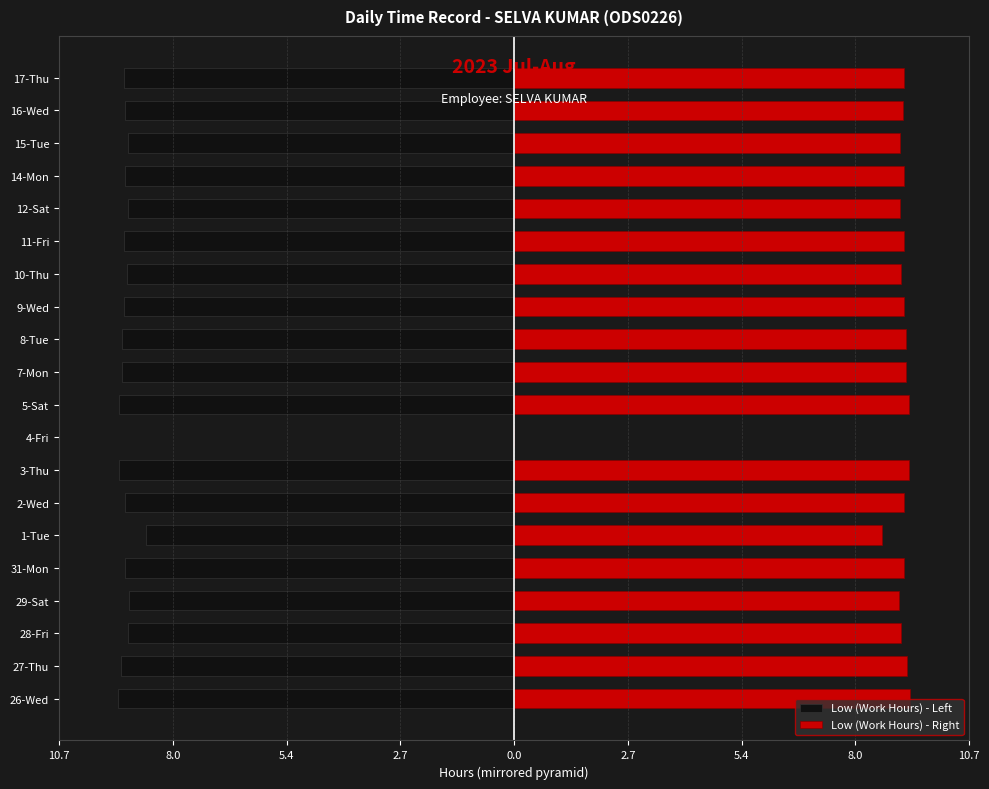

What is the value of the Low (Work Hours) - Left bar at the 15th from the left?

-9.2